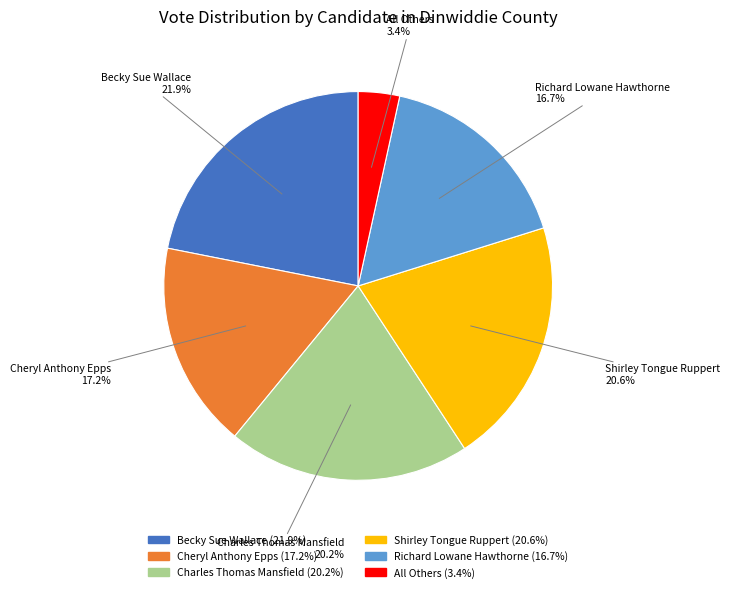

Between Richard Lowane Hawthorne and All Others, which is larger?

Richard Lowane Hawthorne